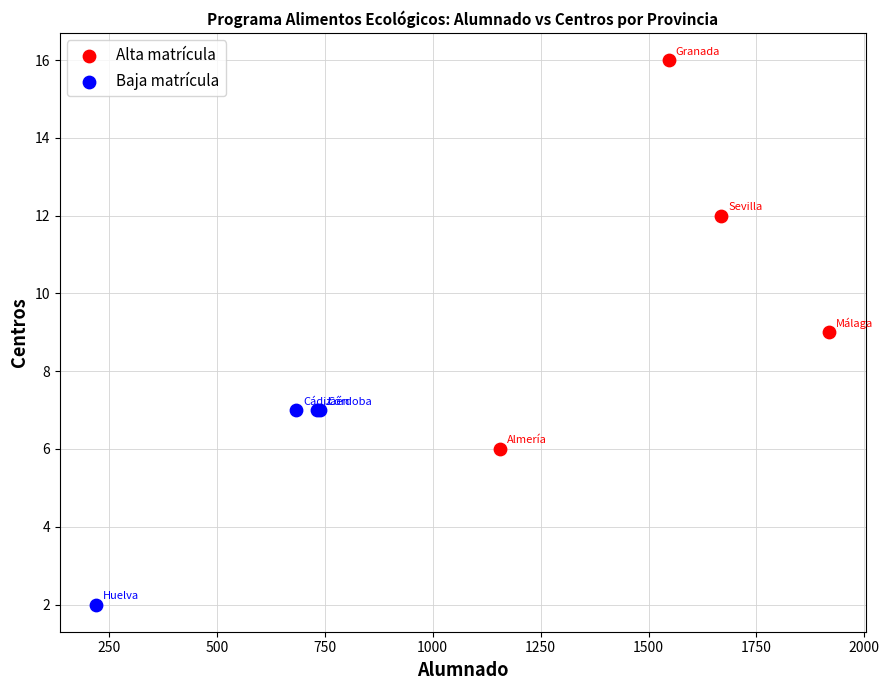

Which series contains the highest Y value?

Alta matrícula